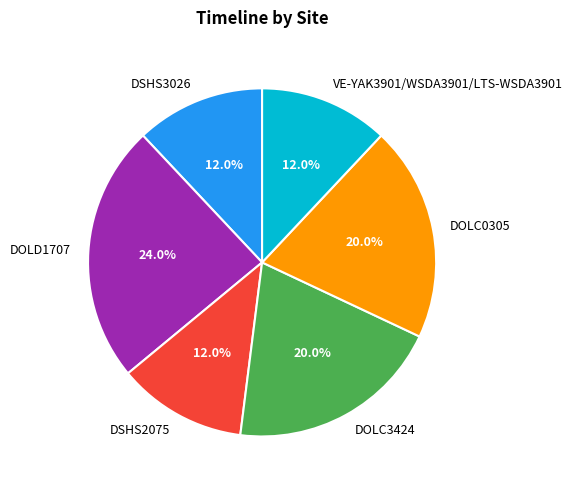

How many segments does this pie chart have?

6